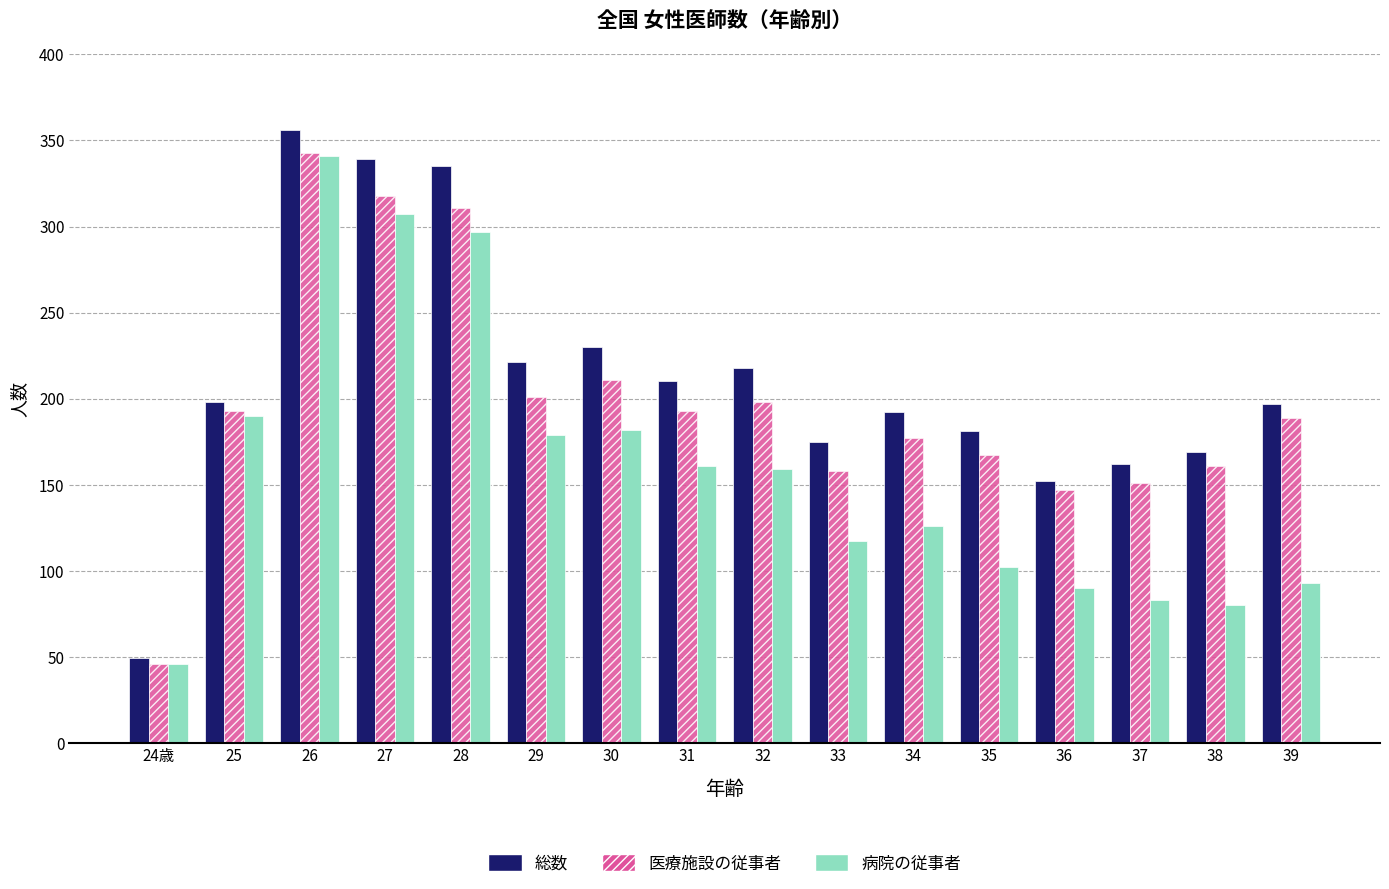

List the series in order of their overall mean, lowest first.

病院の従事者, 医療施設の従事者, 総数